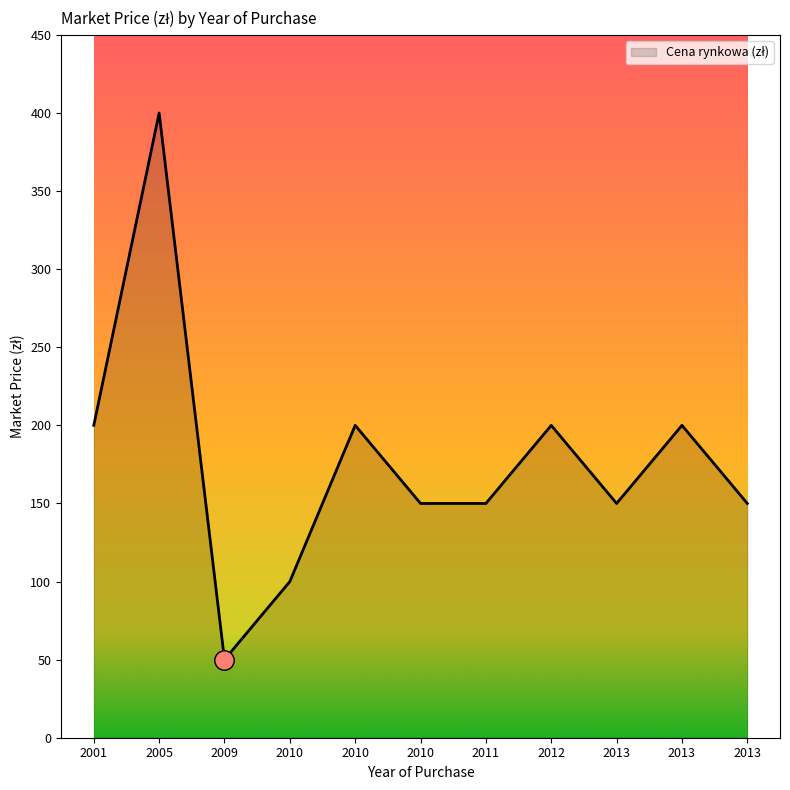

What is the smallest value displayed?

50